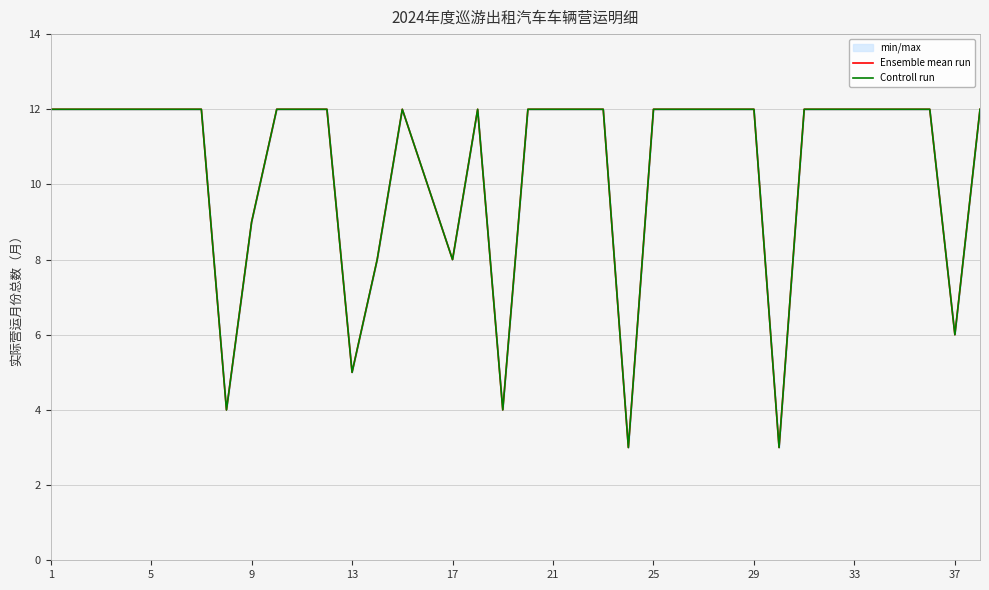

True or false: Ensemble mean run has a value of 12 at 25.

True